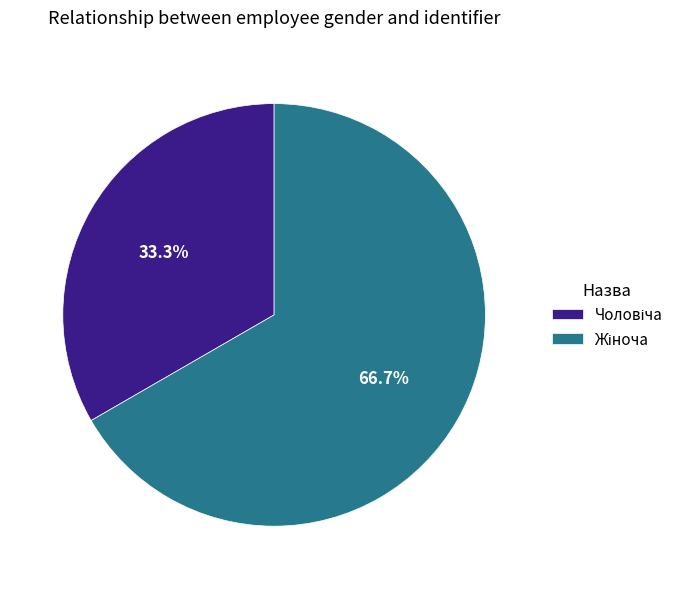

Is there any slice that represents more than half of the pie?

Yes